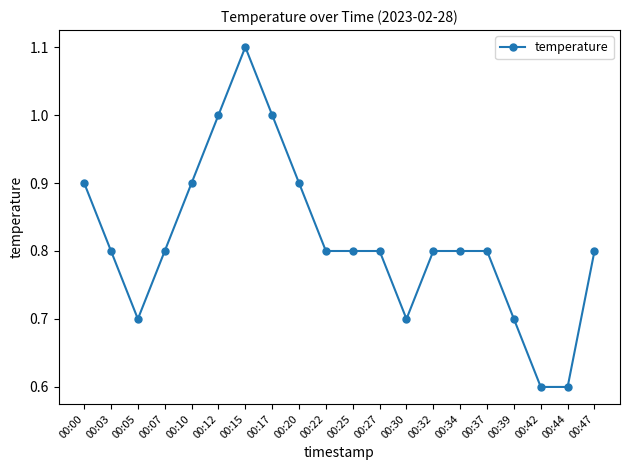

What is the change in value from 00:12 to 00:39?

-0.3